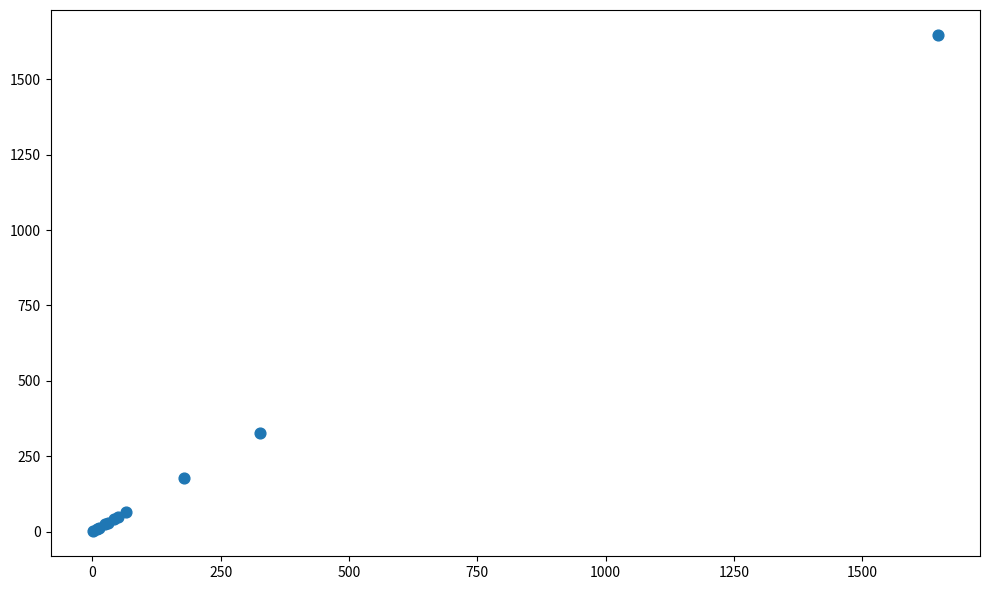

What Y value in the scatter plot is closest to 824?

326.1